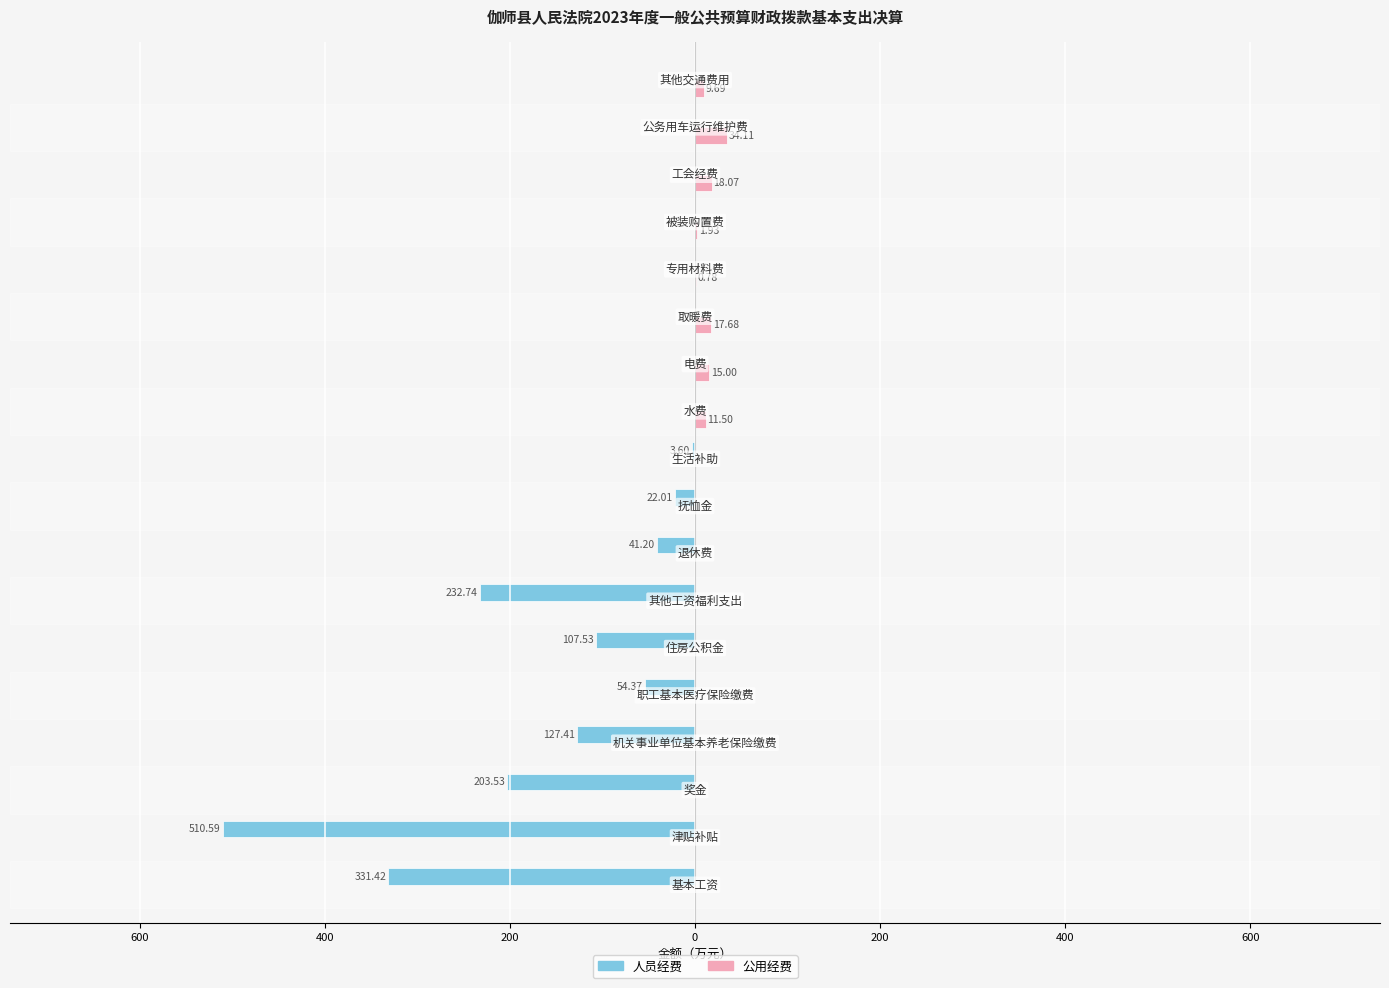

What is the smallest value displayed?

-510.6